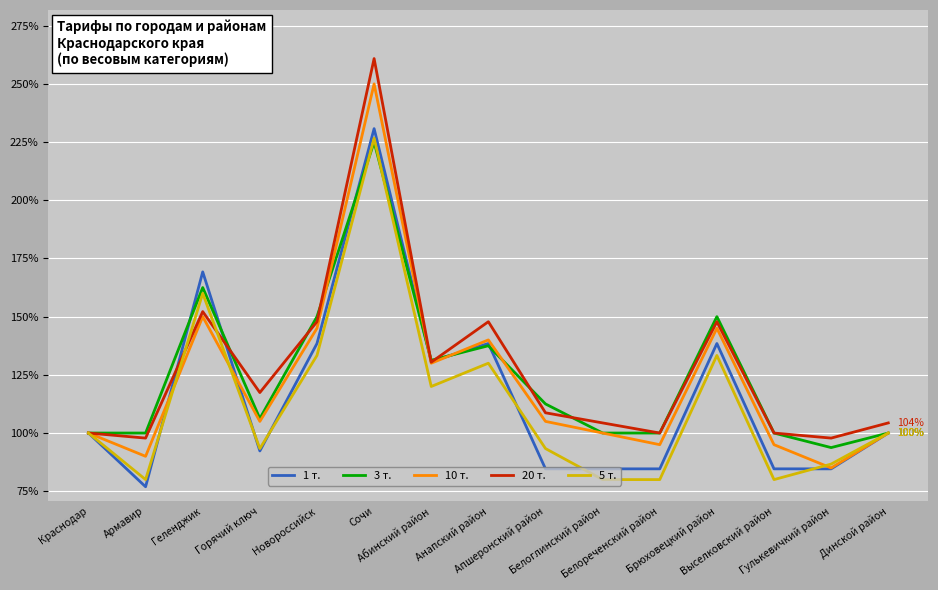

Between which two adjacent categories do 20 т. and 1 т. first intersect?

Армавир and Геленджик